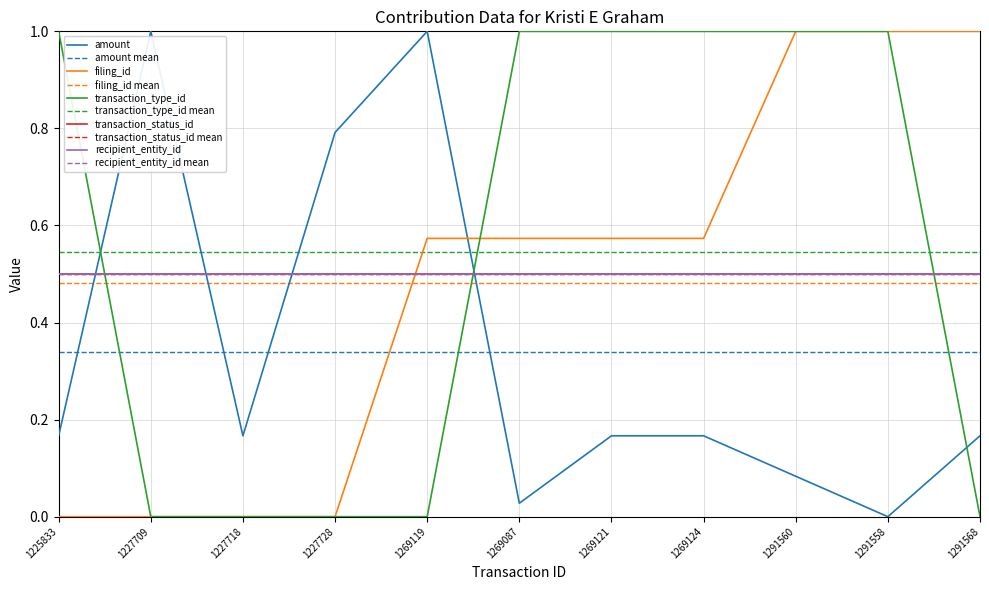

Reading left to right, what are all the values shown in this chart?

amount: 0.2	1.0	0.2	0.8	1.0	0.0	0.2	0.2	0.1	0.0	0.2
filing_id: 0.0	0.0	0.0	0.0	0.6	0.6	0.6	0.6	1.0	1.0	1.0
transaction_type_id: 1.0	0.0	0.0	0.0	0.0	1.0	1.0	1.0	1.0	1.0	0.0